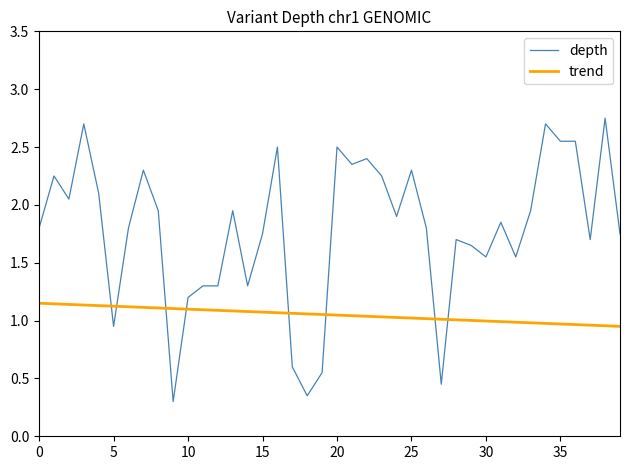

Which series ends up on top after the final intersection of trend and depth?

depth